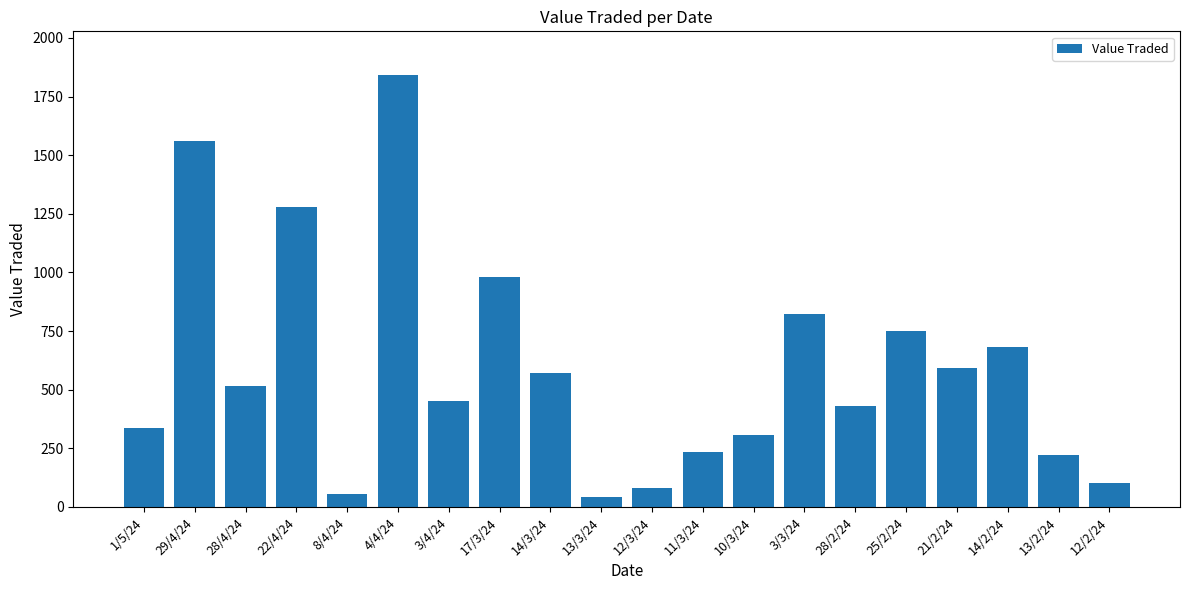

What is the difference between the values at 11/3/24 and 3/4/24?

216